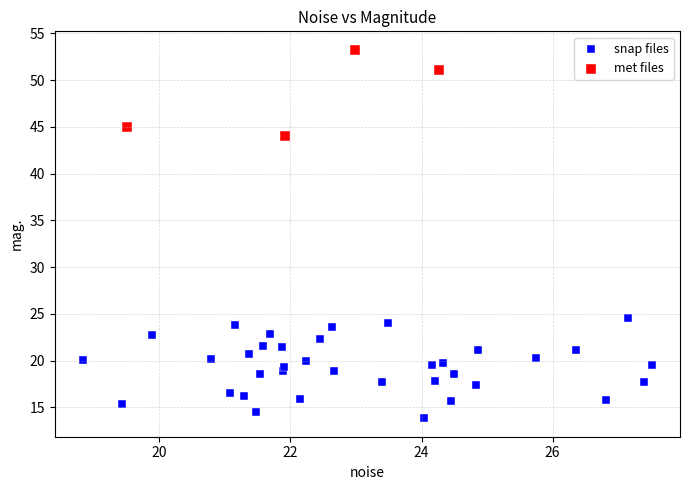

Which series reaches the minimum Y coordinate?

snap files